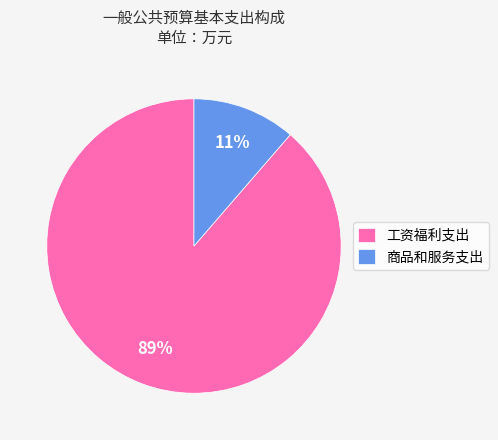

To the nearest percent, what is the combined percentage of 工资福利支出 and 商品和服务支出?

100%